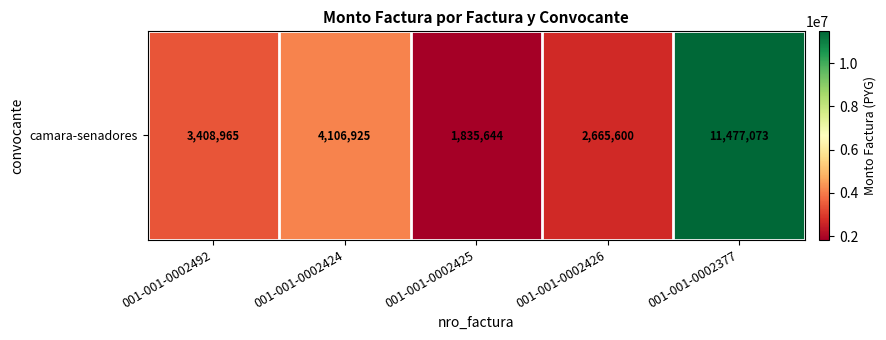

Rank the categories by value from highest to lowest.

001-001-0002377, 001-001-0002424, 001-001-0002492, 001-001-0002426, 001-001-0002425